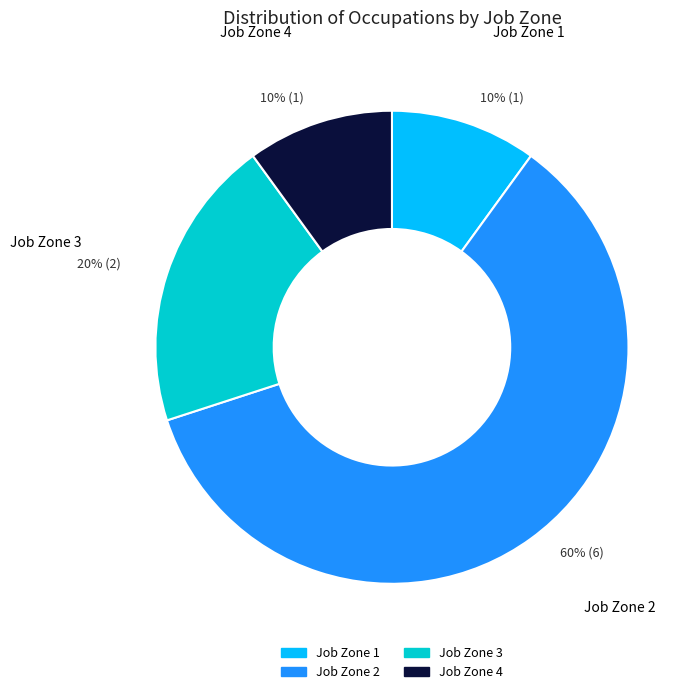

To the nearest percent, what is the combined percentage of Job Zone 2 and Job Zone 4?

70%